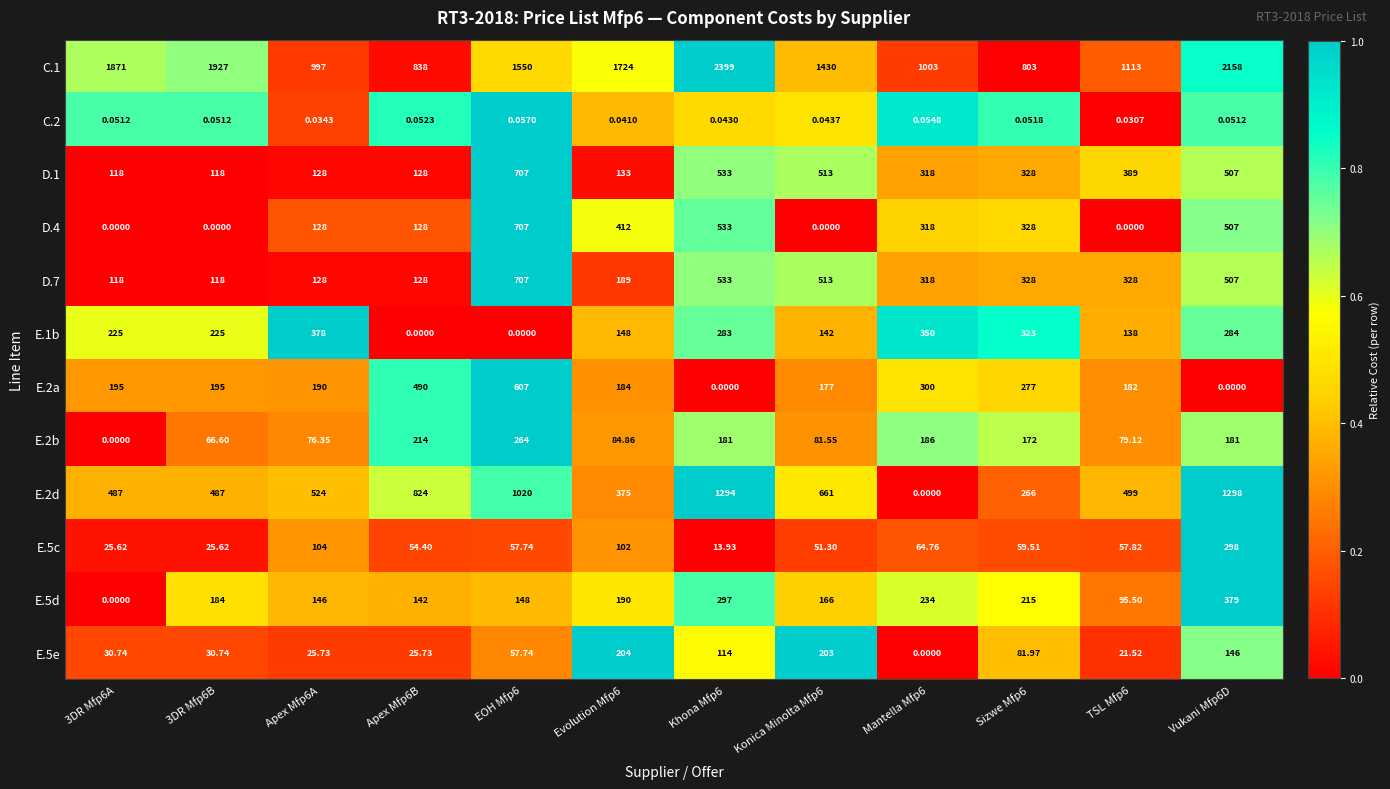

Is the value of E.2a at 3DR Mfp6B greater than the value of D.7 at Apex Mfp6A?

Yes